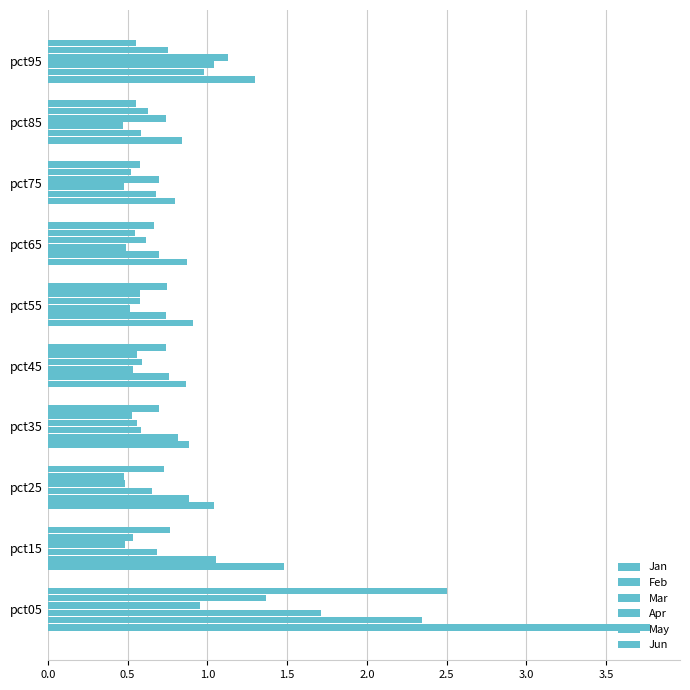

How many data points does each series have?

10